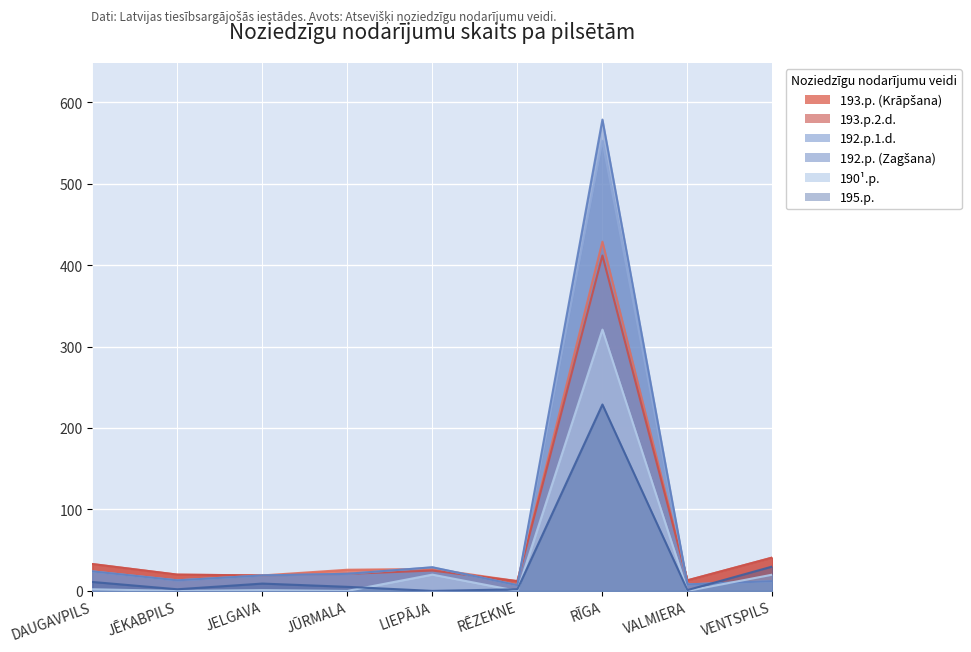

What is the difference between the maximum and minimum values in the 192.p.1.d. series?

546